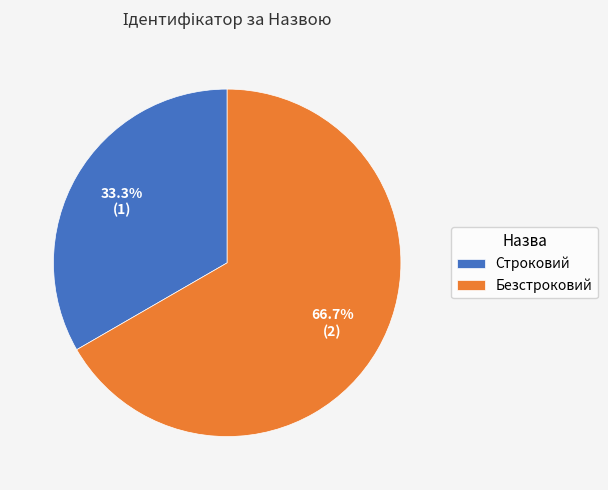

What is the smallest slice in the pie chart?

Строковий